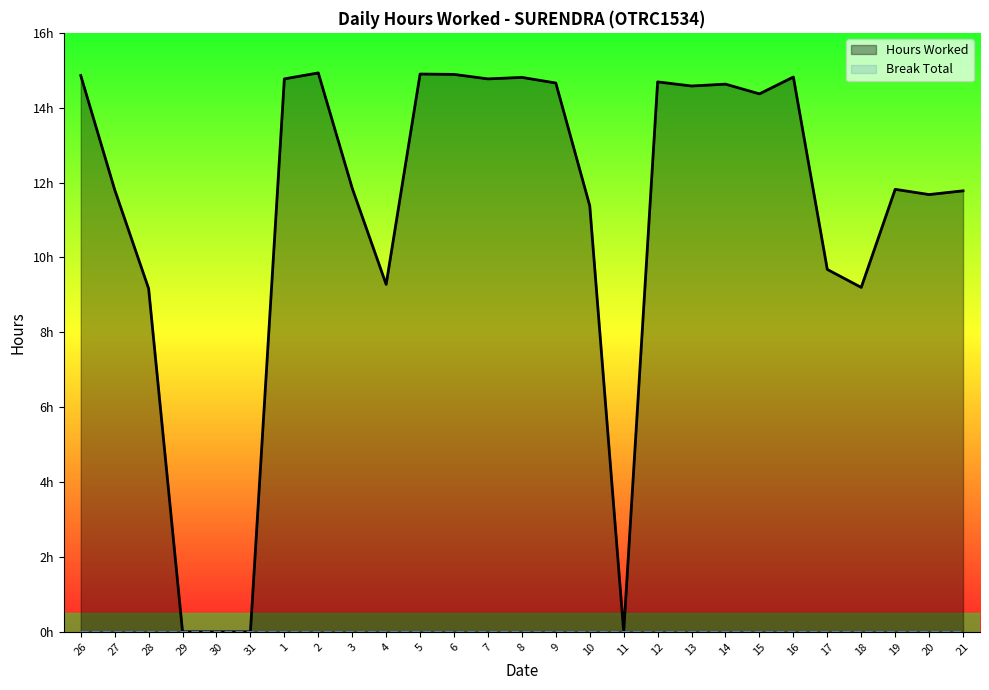

What are all the series names shown in the legend?

Hours Worked, Break Total